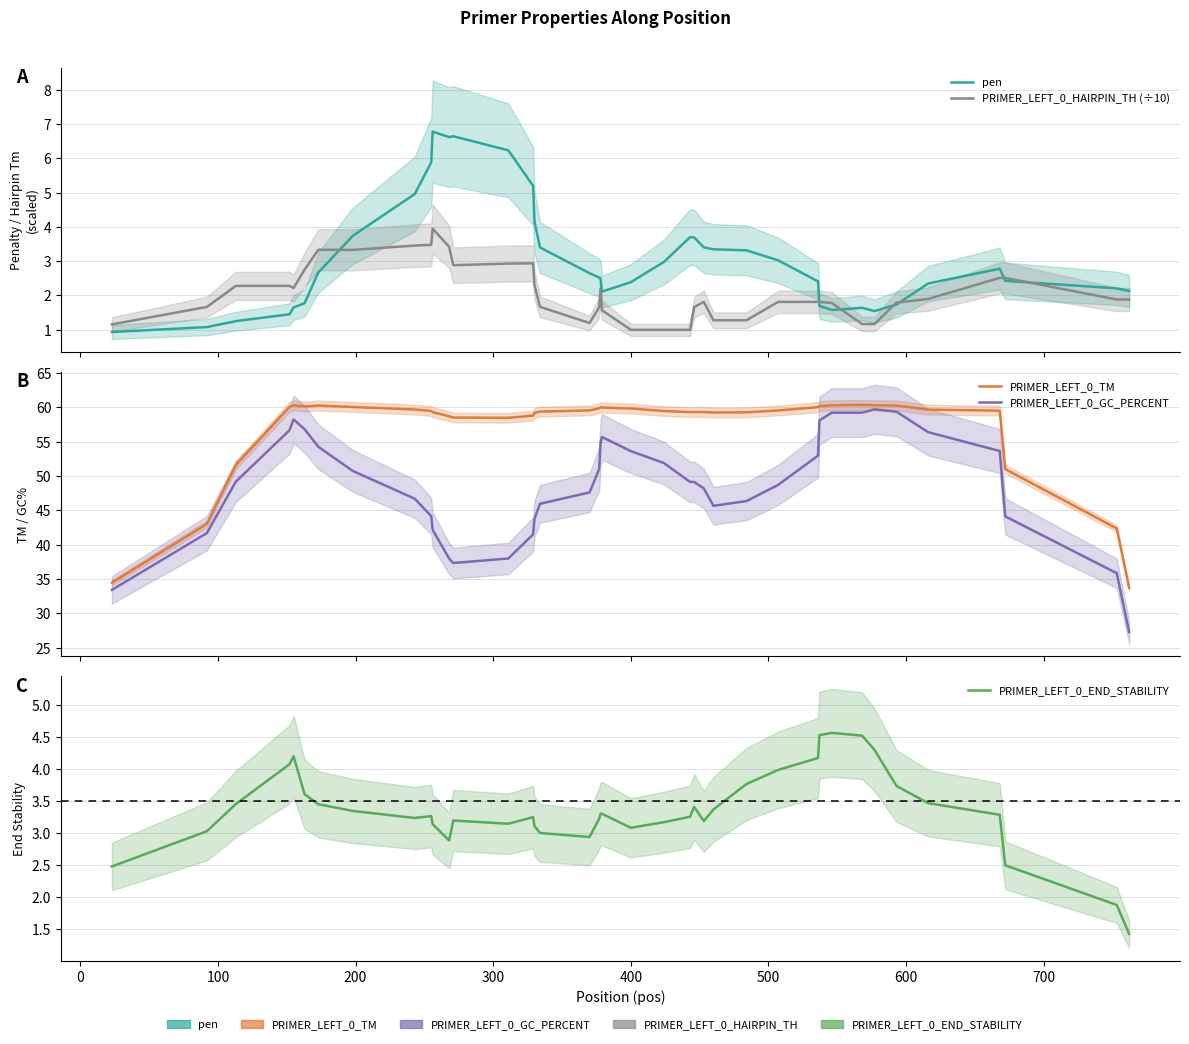

Which series has the widest spread of values?

PRIMER_LEFT_0_GC_PERCENT